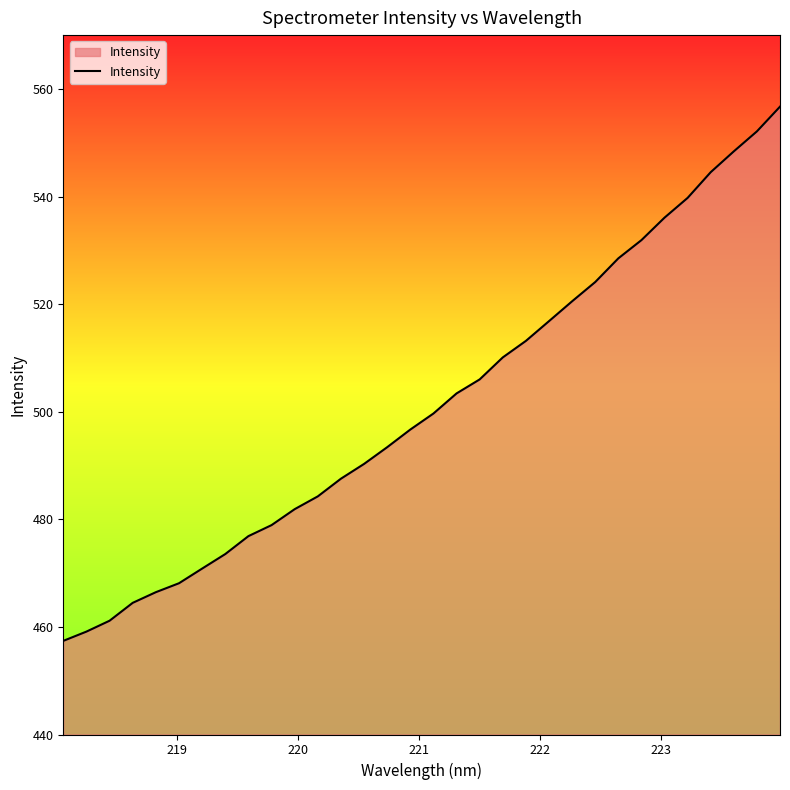

What is the difference between the maximum and minimum values?

99.3